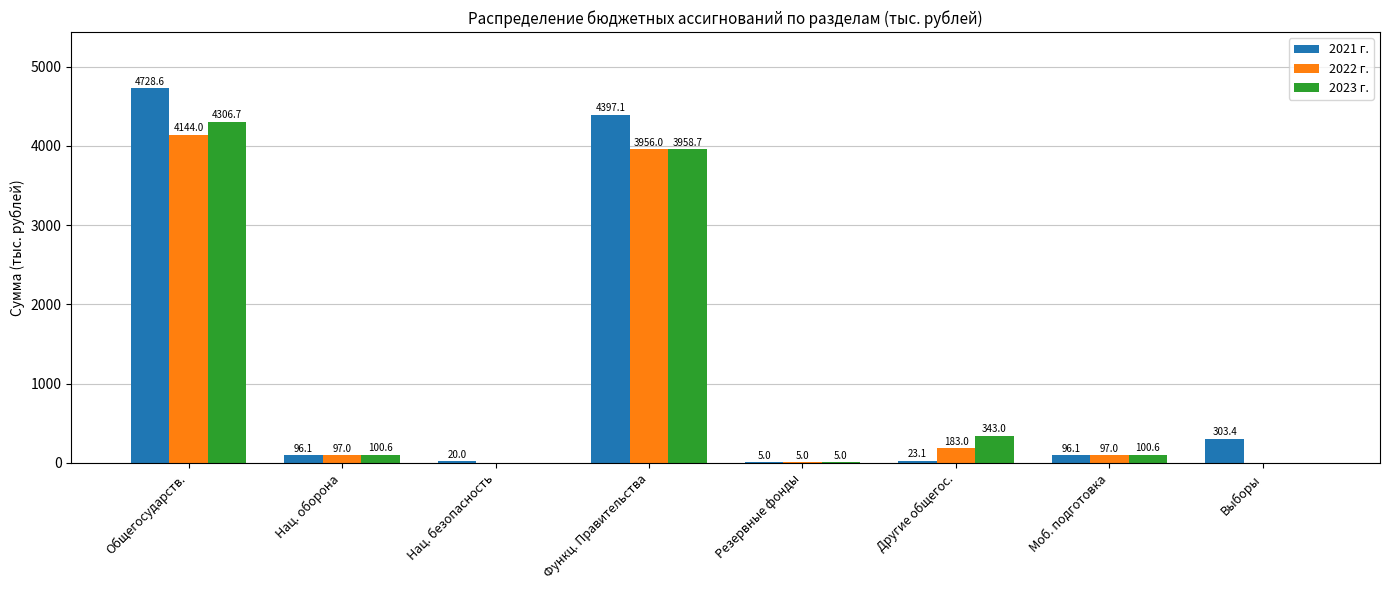

What are all the series names shown in the legend?

2021 г., 2022 г., 2023 г.